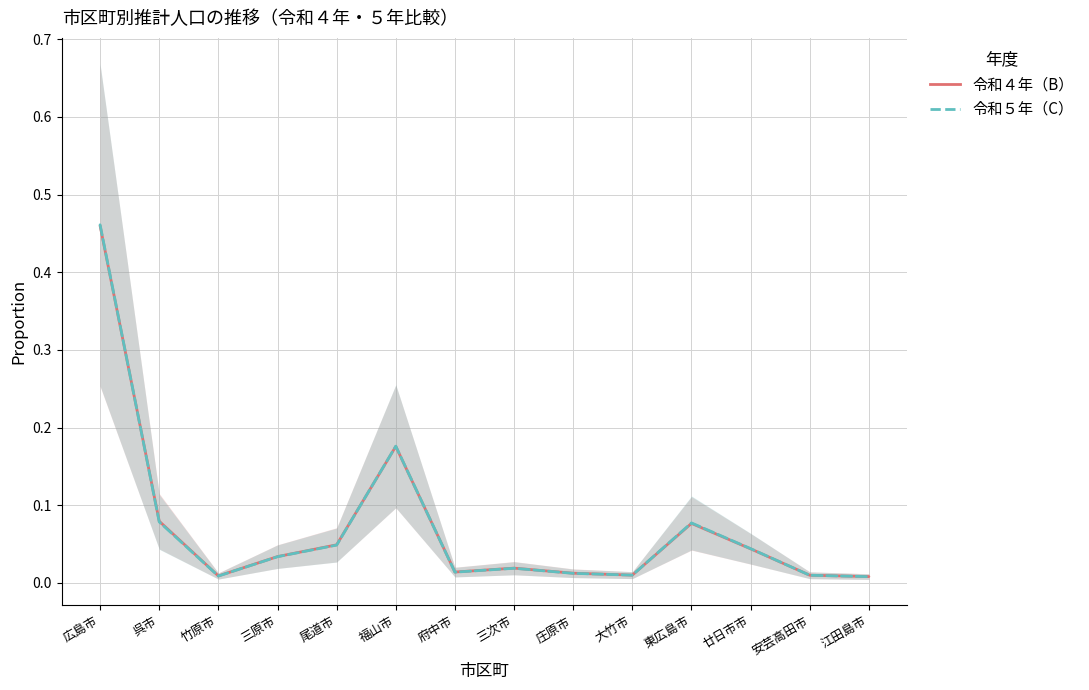

Which series has the largest total across all categories?

令和４年（B）